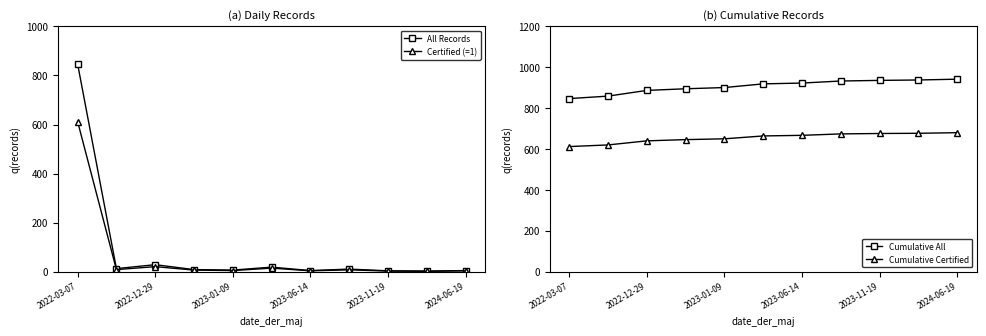

True or false: Cumulative All has more than 1 interior local peaks.

False